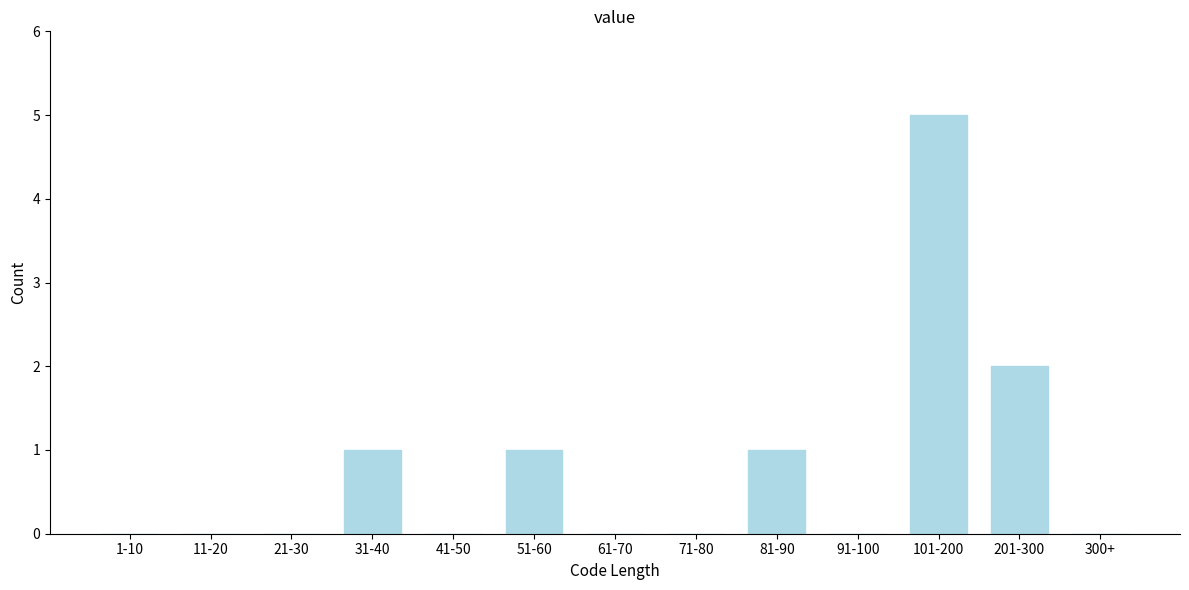

Reading right to left, what are all the values shown in this chart?

300+=0	201-300=2	101-200=5	91-100=0	81-90=1	71-80=0	61-70=0	51-60=1	41-50=0	31-40=1	21-30=0	11-20=0	1-10=0